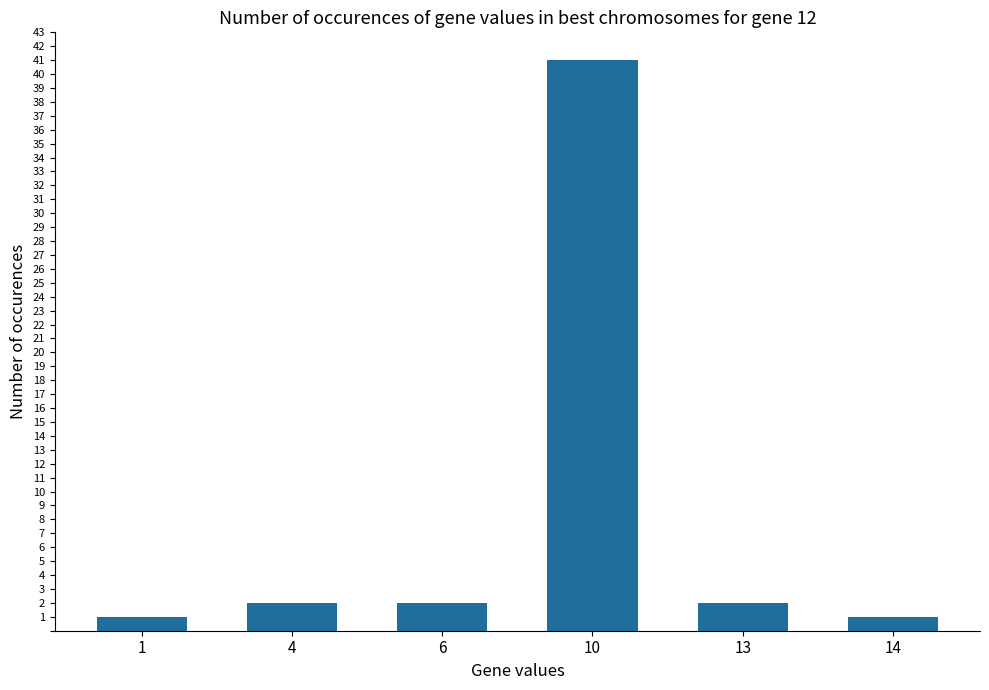

Which label corresponds to the largest value in the chart?

10